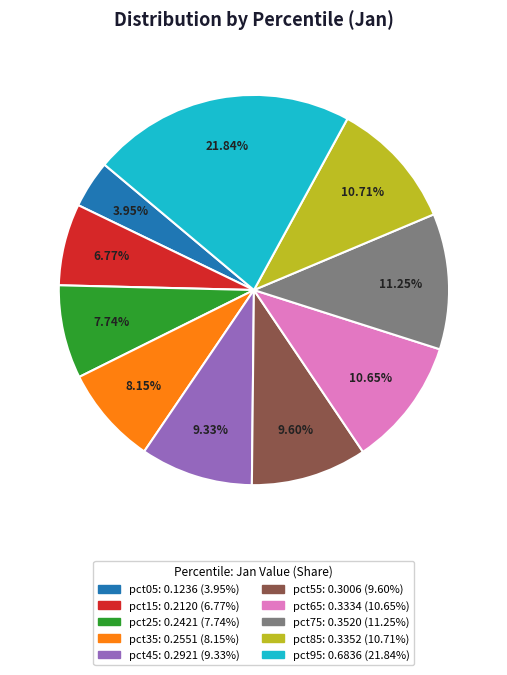

Is the sum of pct25 and pct35 greater than half?

No